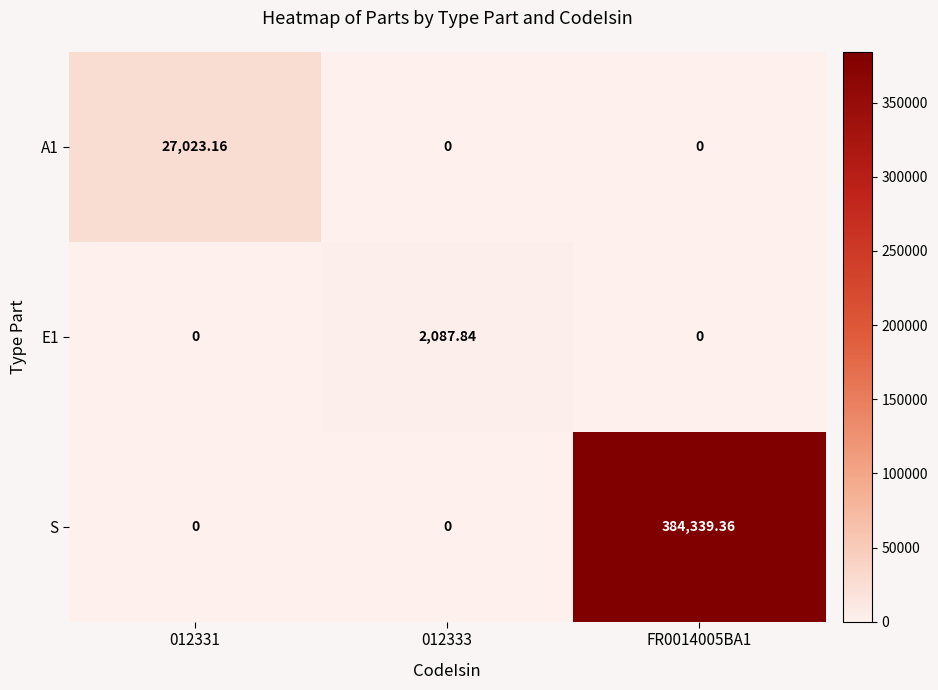

Which series has the widest spread of values?

S